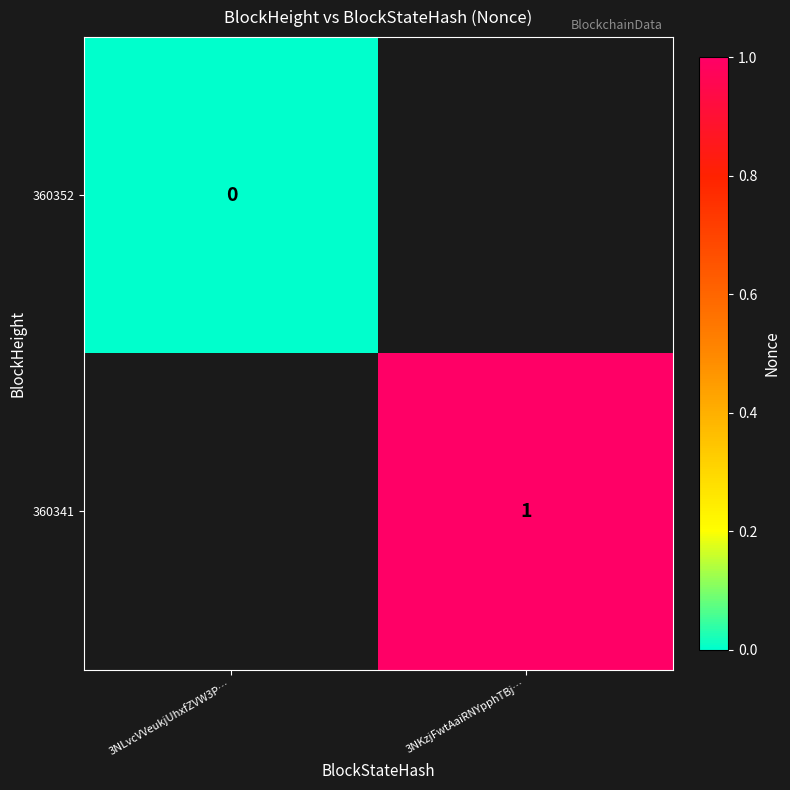

True or false: 360341 has a value of 1 at 3NKzjFwtAaiRNYpphTBj….

True